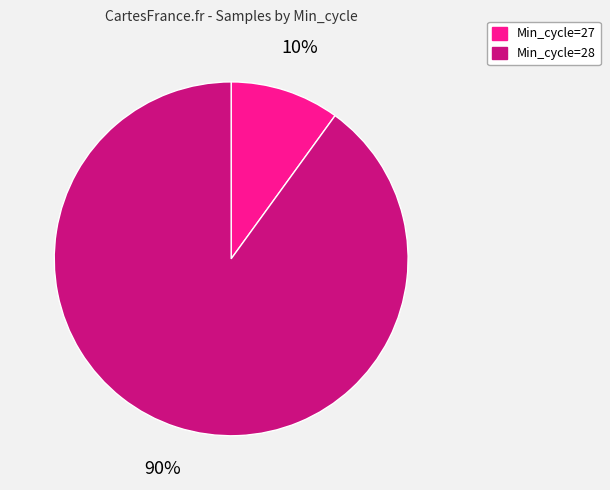

Does any single category account for the majority?

Yes